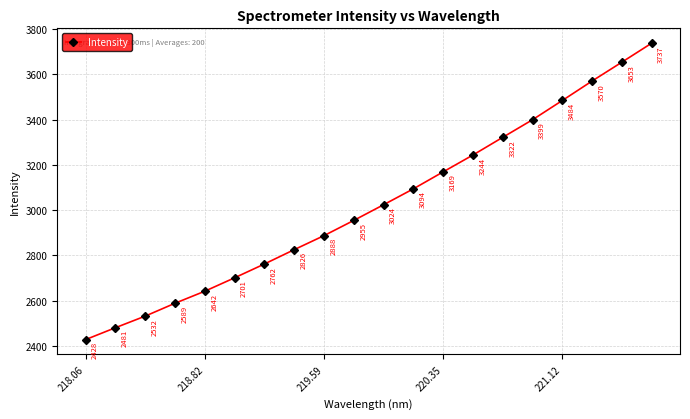

What is the minimum value shown in the chart?

2428.5